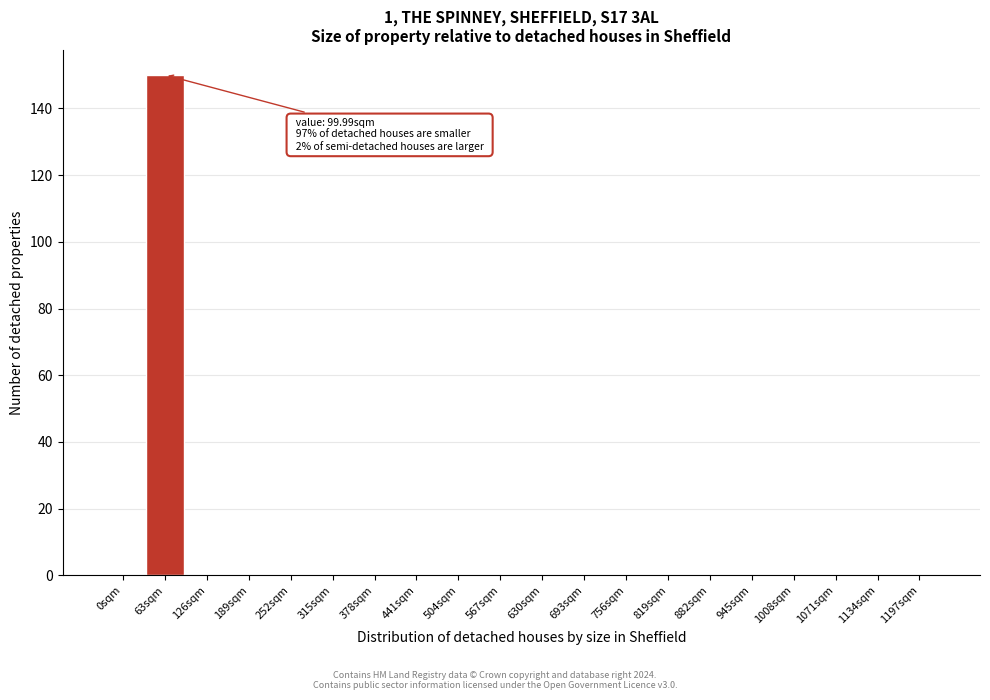

Reading right to left, transcribe all the data shown in this chart.

1197sqm=0	1134sqm=0	1071sqm=0	1008sqm=0	945sqm=0	882sqm=0	819sqm=0	756sqm=0	693sqm=0	630sqm=0	567sqm=0	504sqm=0	441sqm=0	378sqm=0	315sqm=0	252sqm=0	189sqm=0	126sqm=0	63sqm=150	0sqm=0